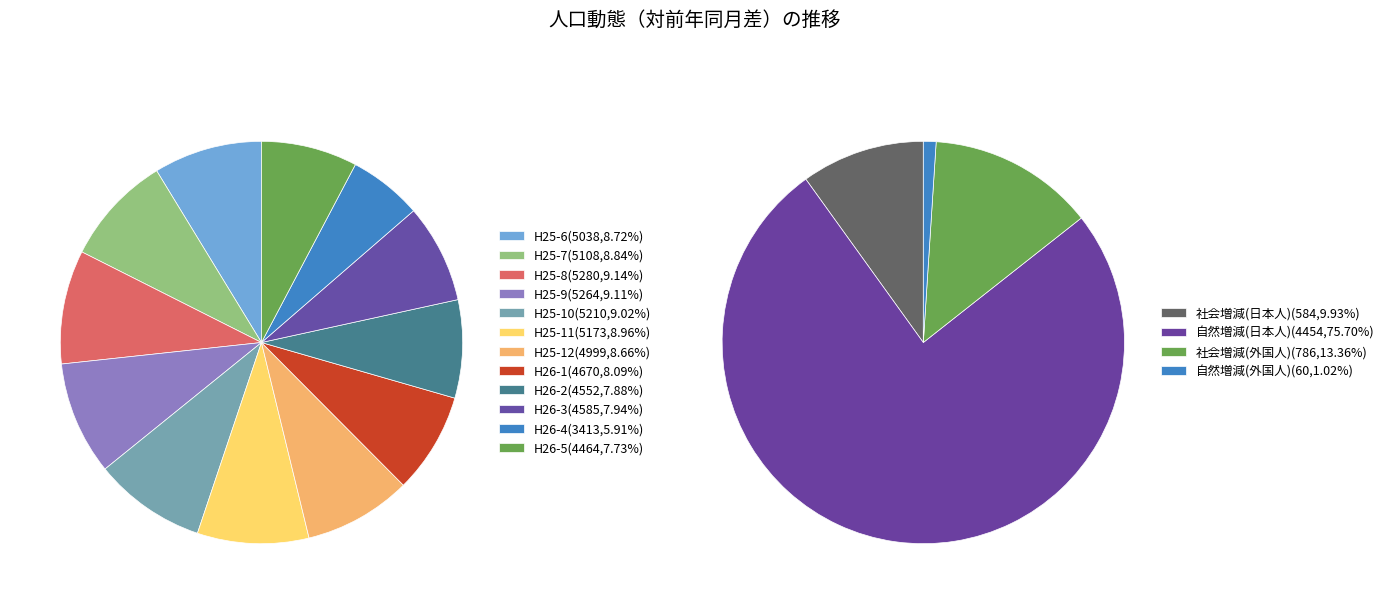

To the nearest percent, what is the average slice percentage?

8%